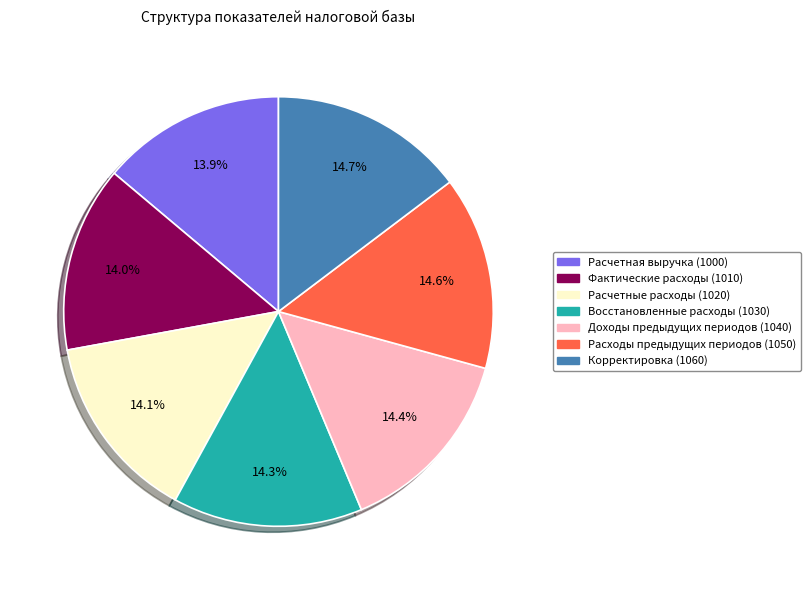

Combined, do Корректировка (1060) and Расчетная выручка (1000) account for over 50%?

No